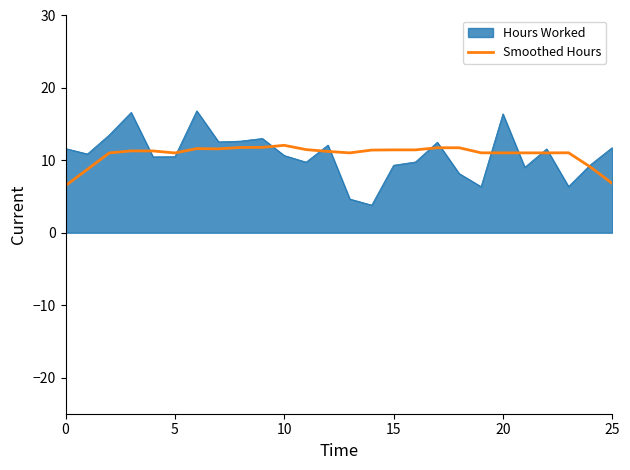

How many lines are shown in the chart?

2